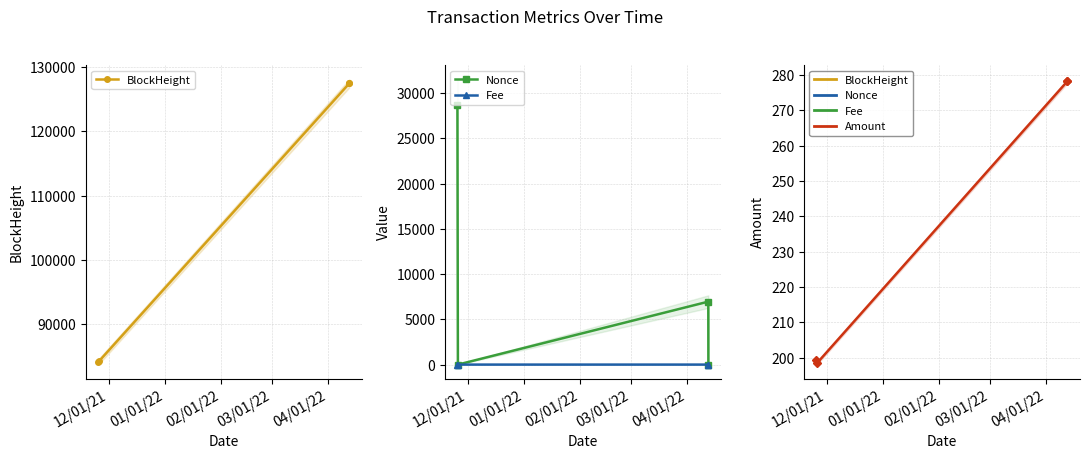

What is the minimum value for BlockHeight?

84205.0